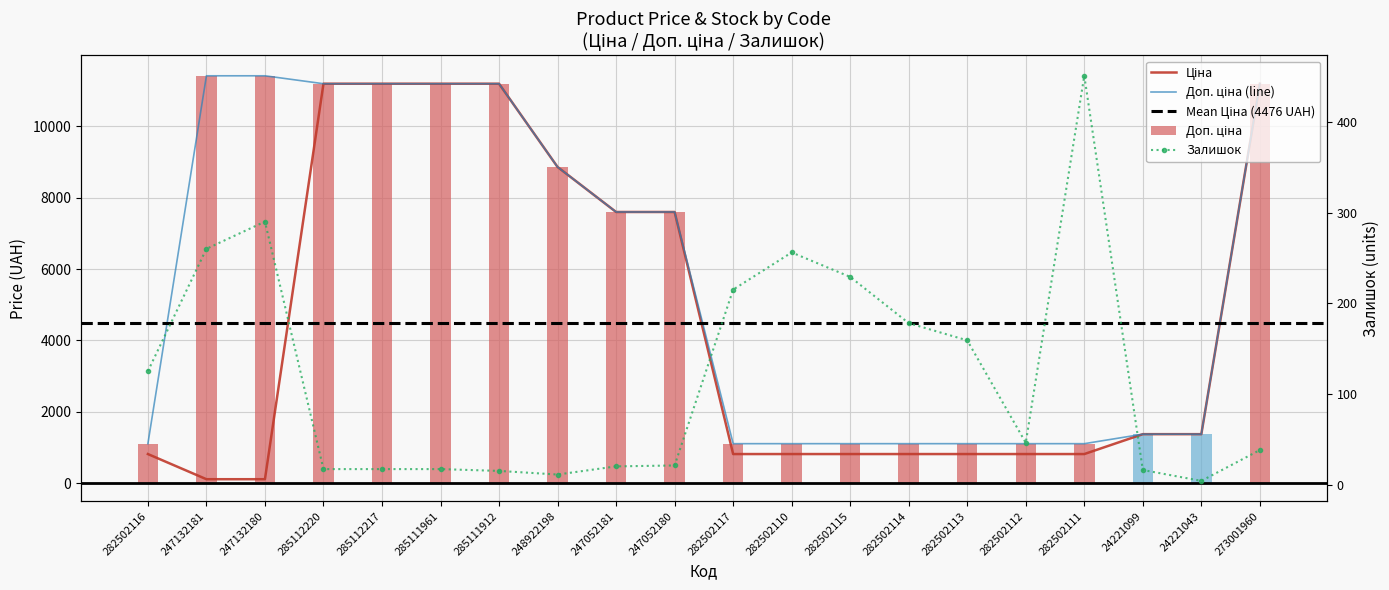

What is the spread (max minus min) of values at 273001960?

11150.2